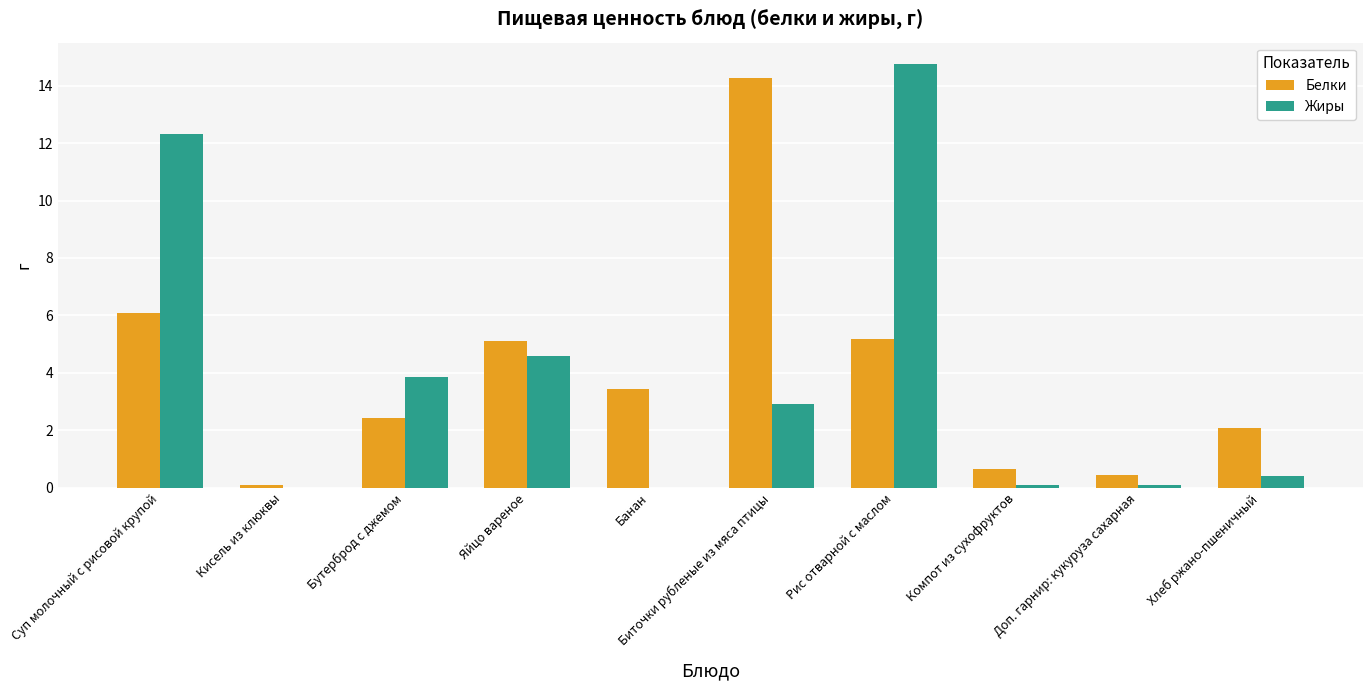

How many values in the Жиры series exceed 2?

5